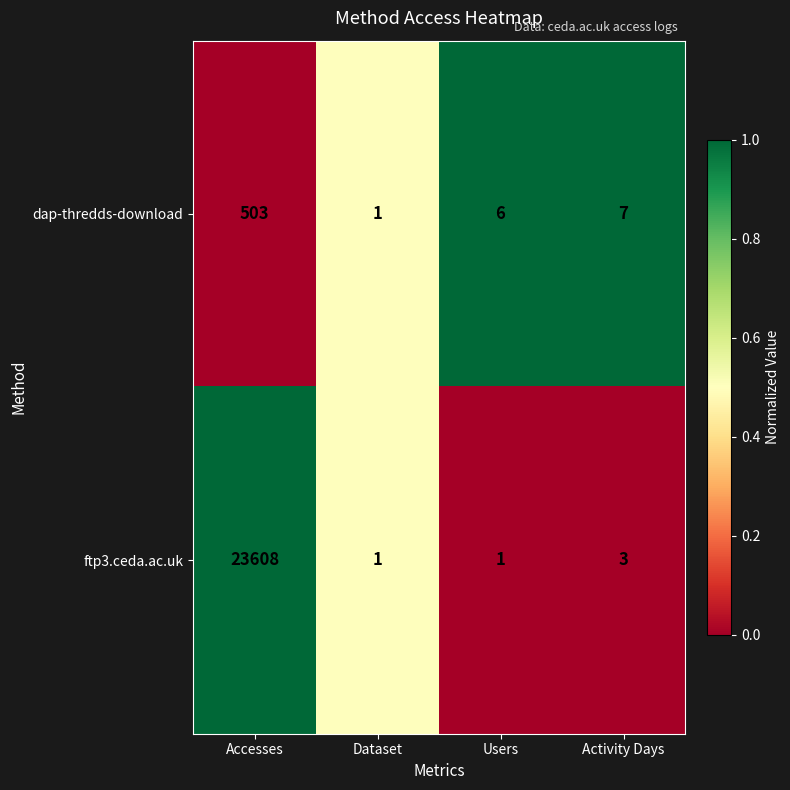

Rank the series by their maximum value, from lowest to highest.

dap-thredds-download, ftp3.ceda.ac.uk